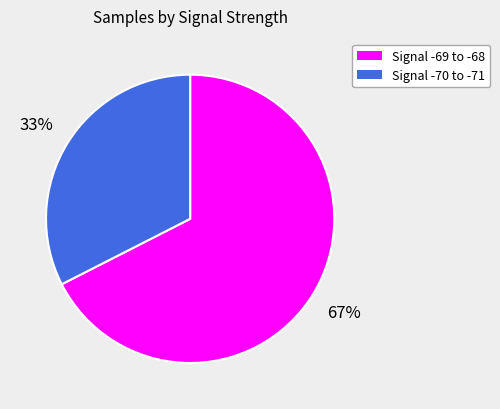

How many slices are in this pie chart?

2